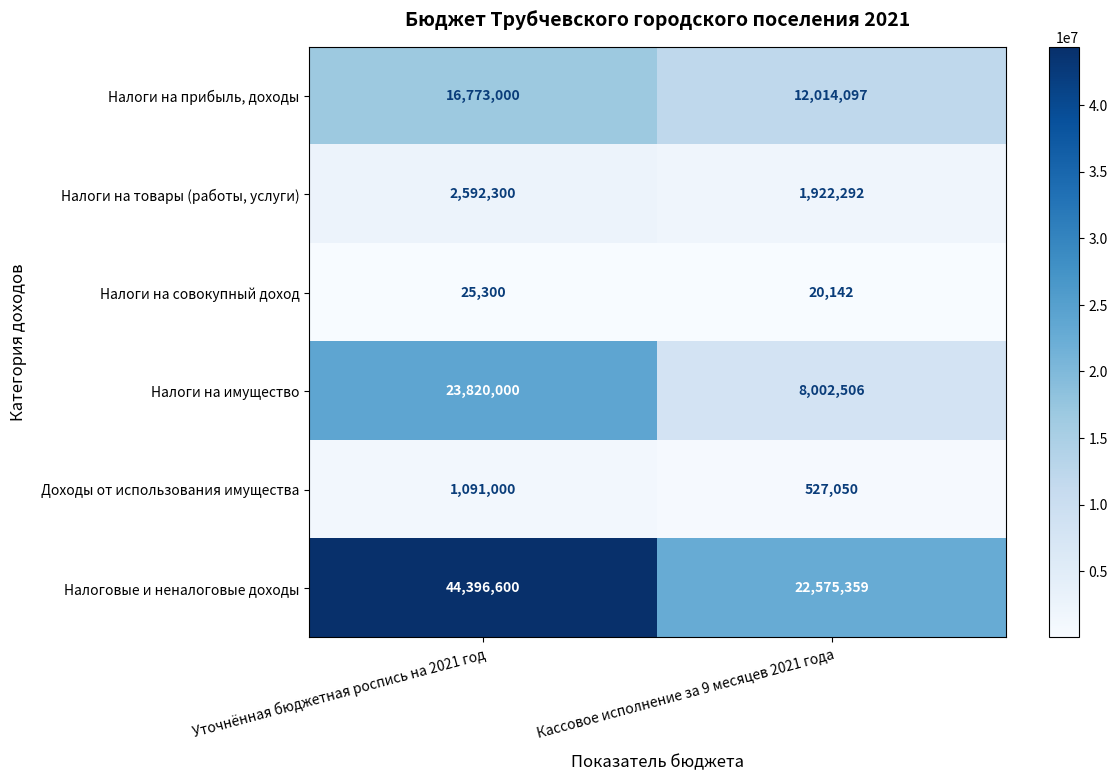

What is the sum of all Налоговые и неналоговые доходы values?

66971959